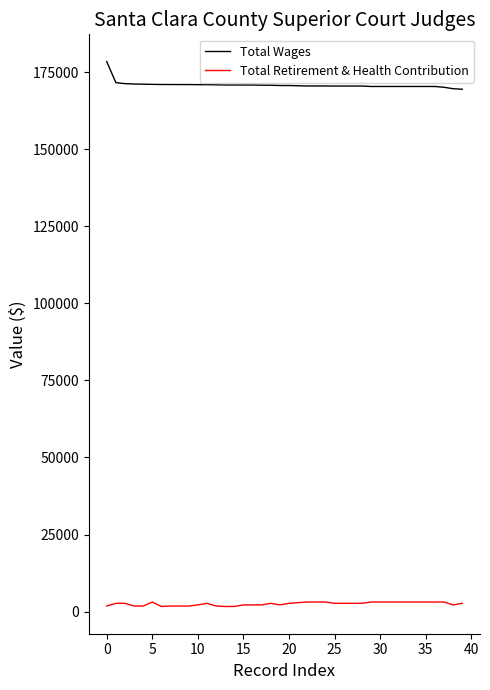

What is the maximum value shown in the chart?

178421